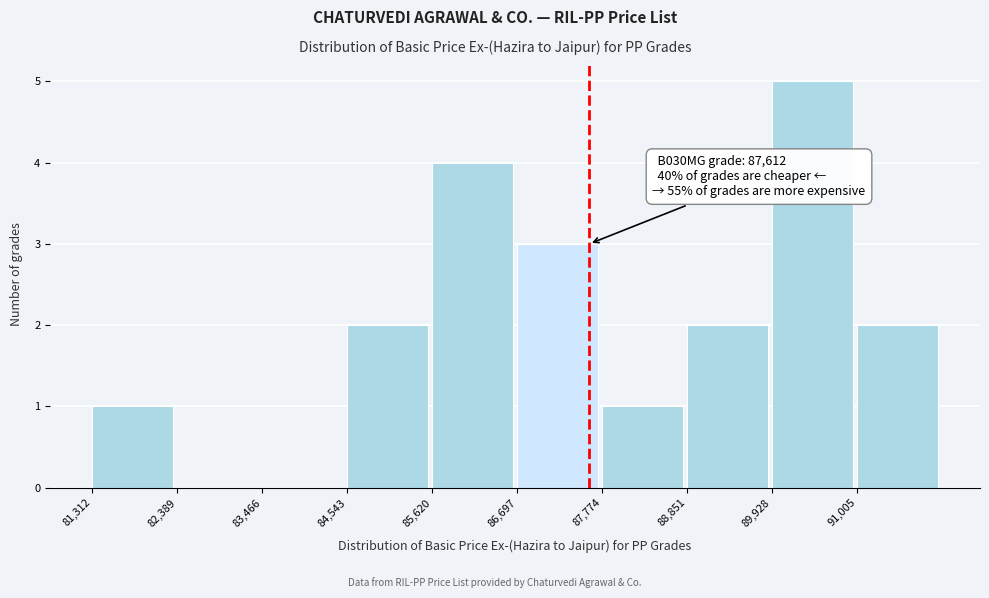

Which range on the x-axis has the tallest bar?

90000 to 91000